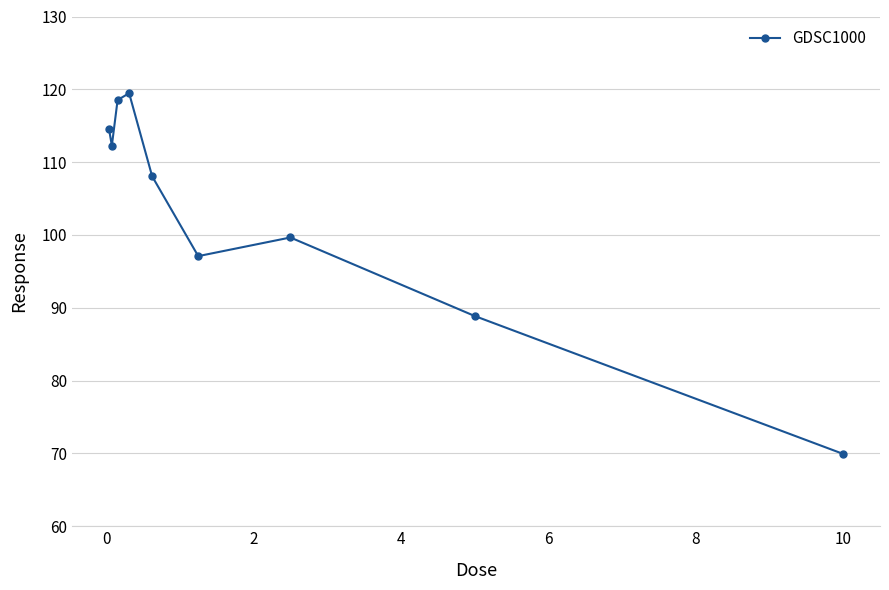

How many points are lower than both their immediate neighbors (excluding endpoints)?

2